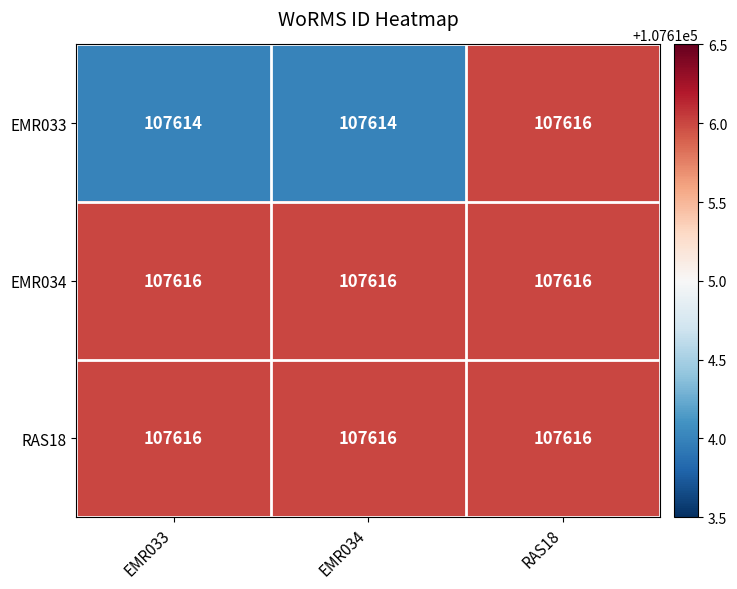

How many categories are shown in the chart?

3